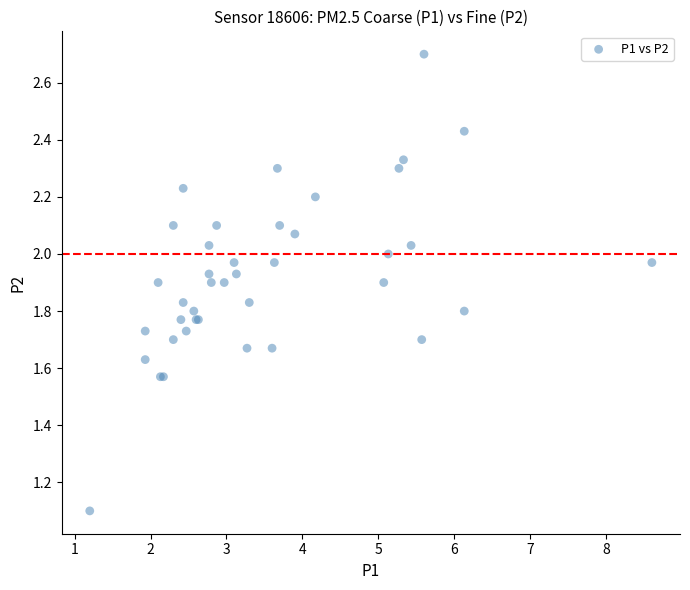

What Y value in the scatter plot is closest to 1?

1.1